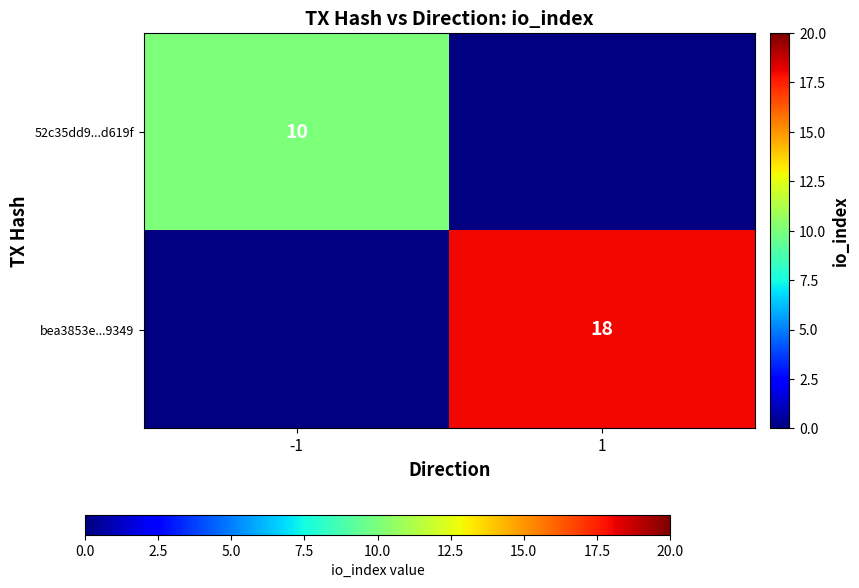

The bea3853e...9349 series shows 32.1 at 1. True or false?

False